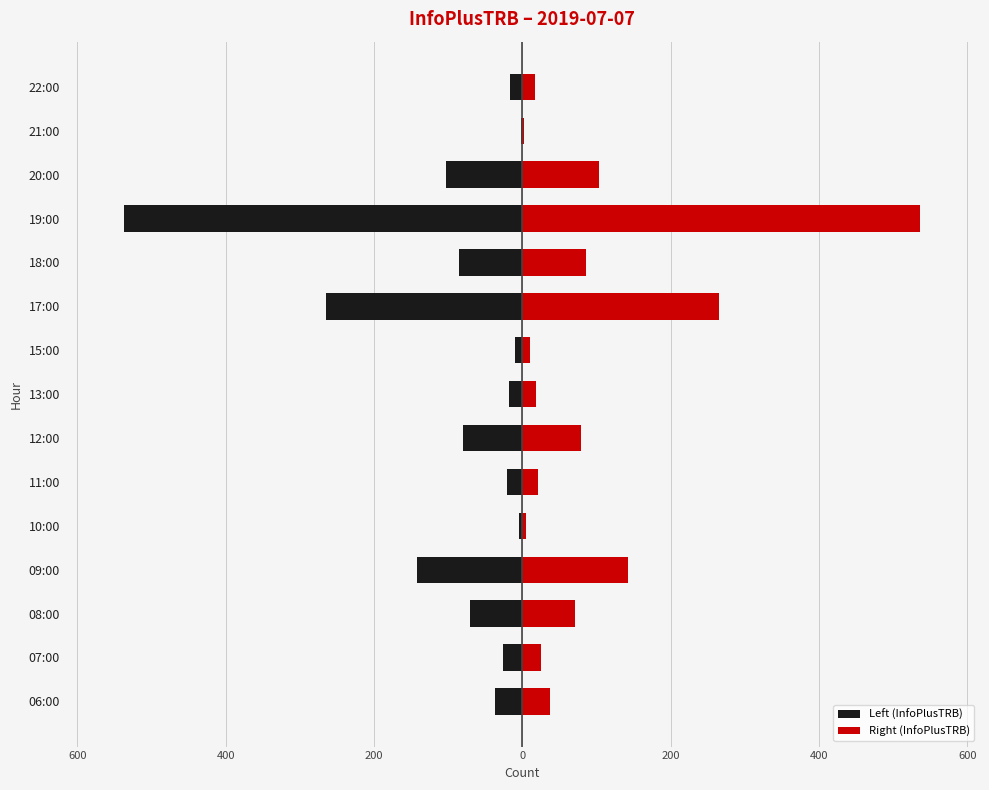

How many groups of bars are there?

15